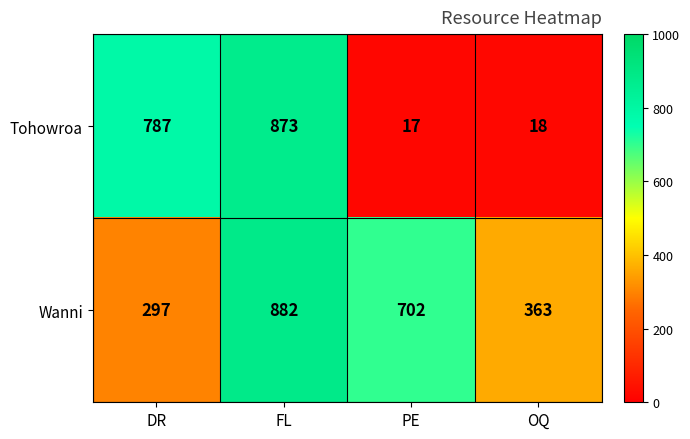

Rank the series by their average value, from lowest to highest.

Tohowroa, Wanni